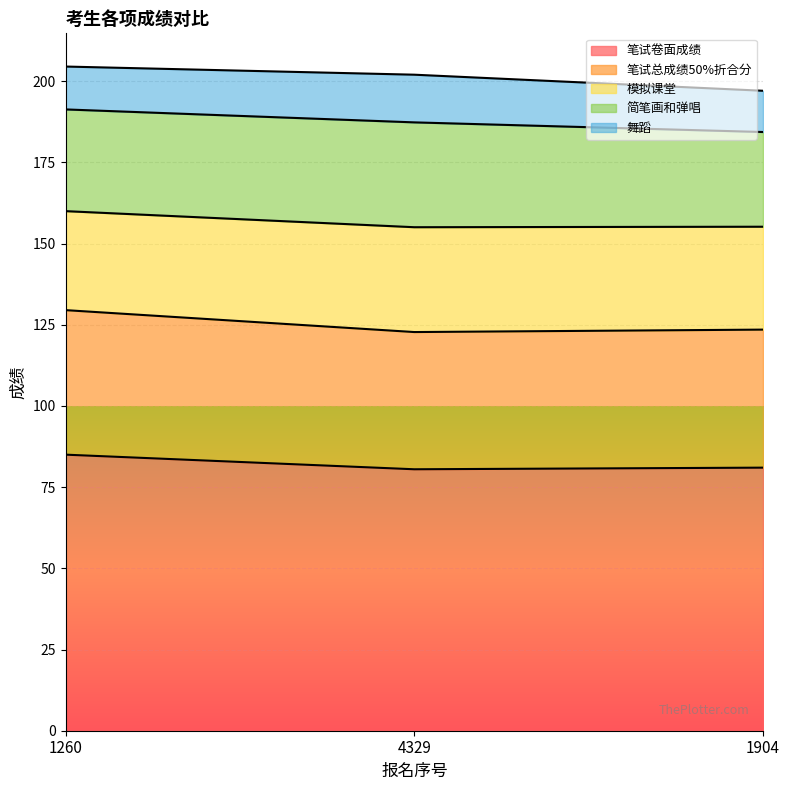

What is the label of the 3rd point from the left?

1904